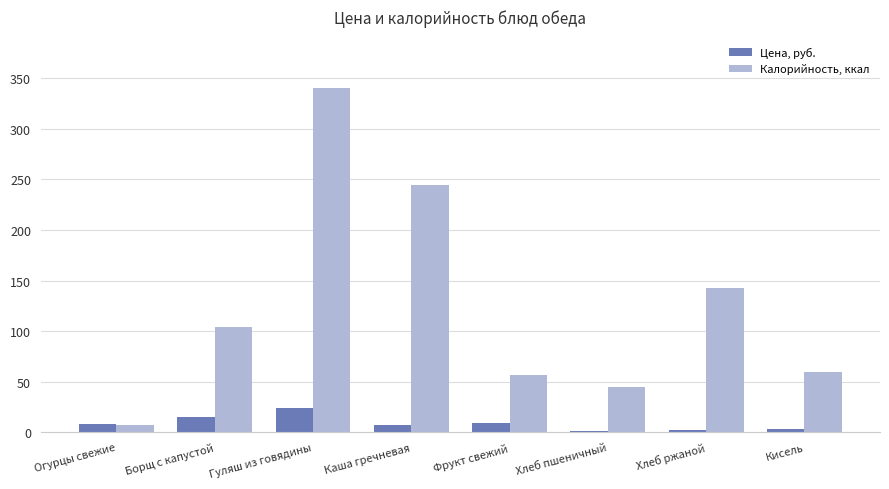

Rank the series by their average value, from highest to lowest.

Калорийность, ккал, Цена, руб.